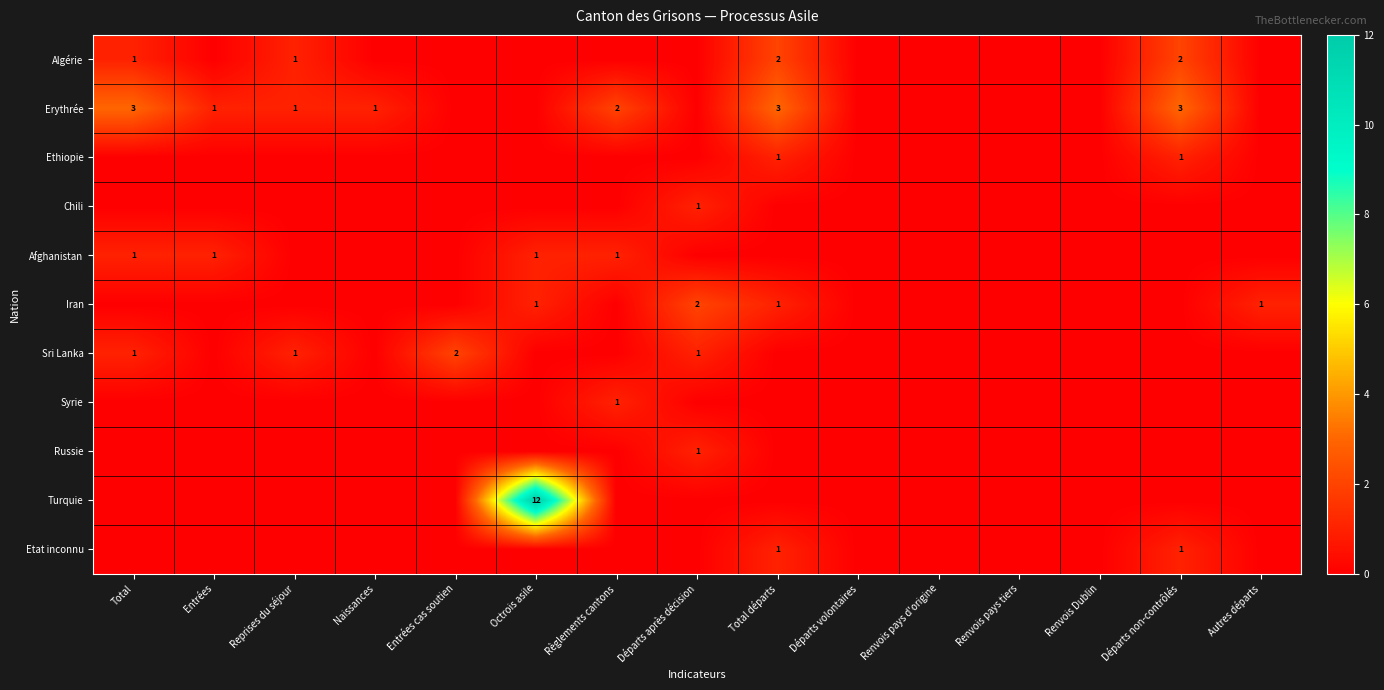

True or false: Iran has a value of 2 at Départs après décision.

True